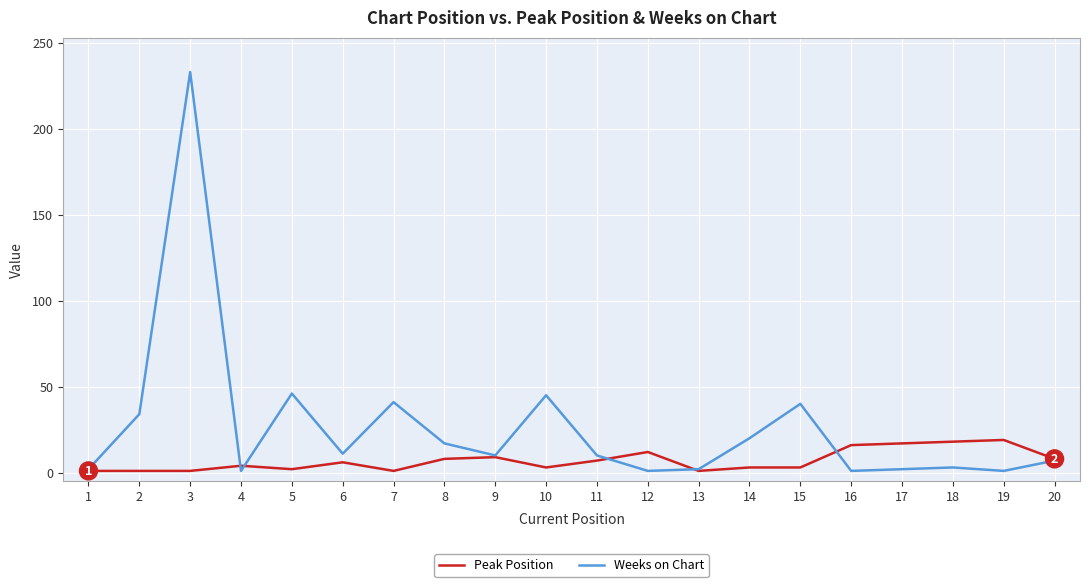

What is the total value across all series at 7?

42